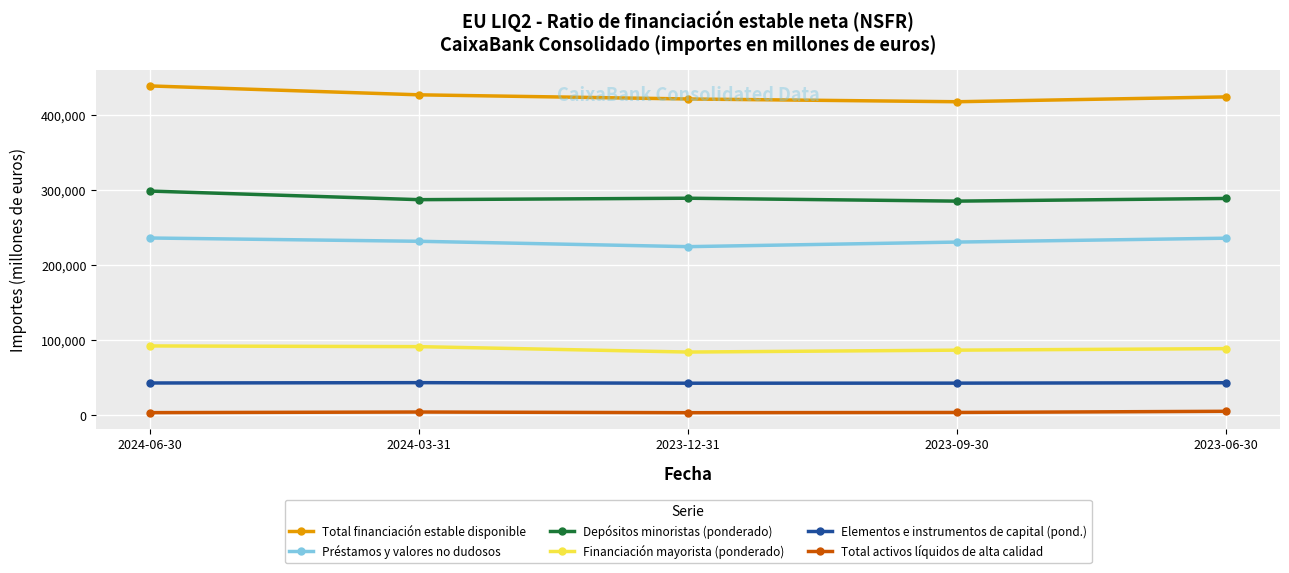

Which label corresponds to the largest value in the chart?

2024-06-30